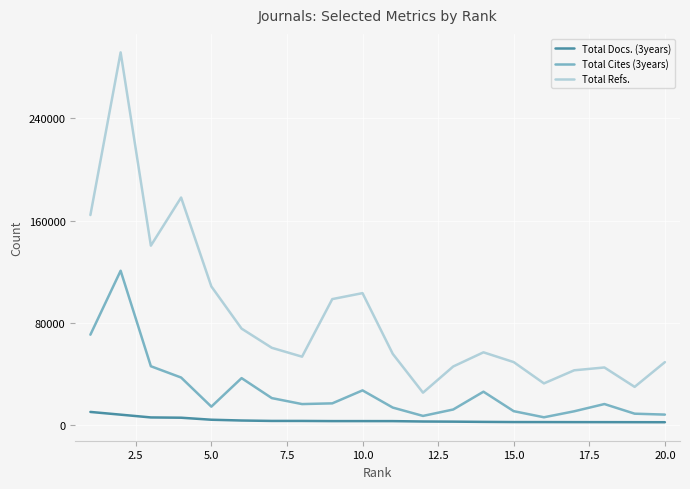

What is the lowest value of the Total Refs. series?

25560